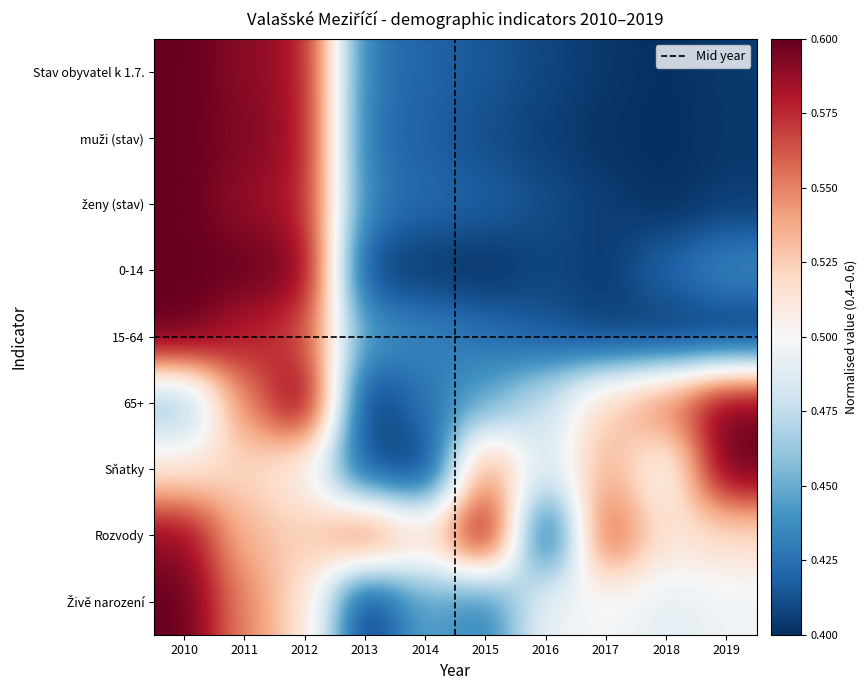

What is the spread (max minus min) of values at 2014?

0.1